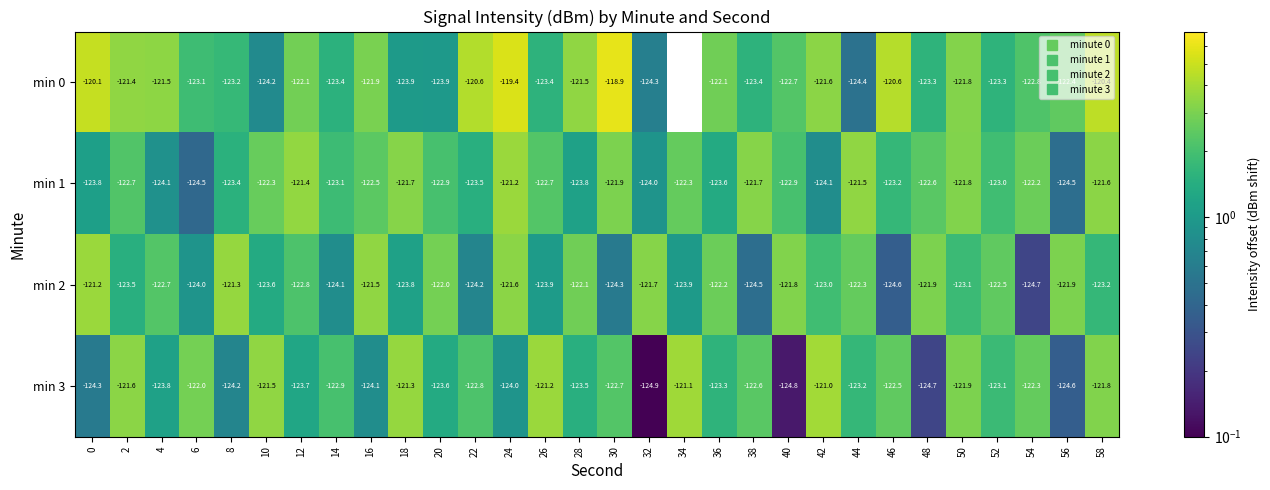

What is the spread (max minus min) of values at 24?

4.6